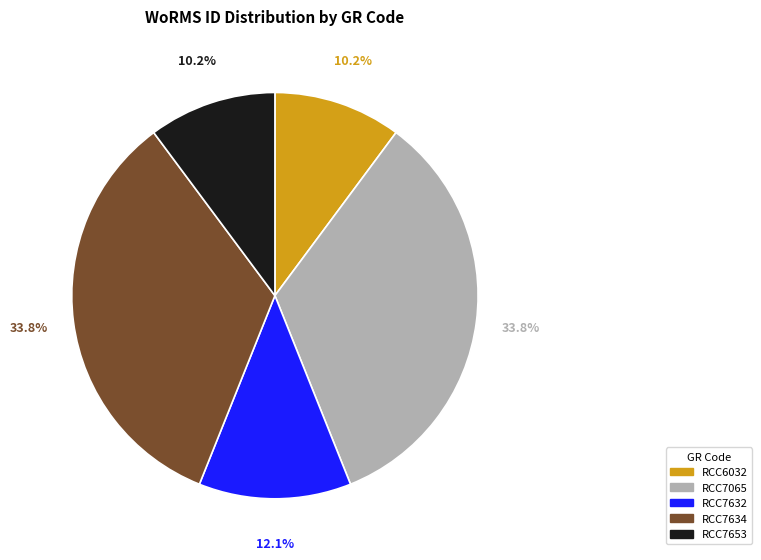

To the nearest percent, what is the average slice percentage?

20%